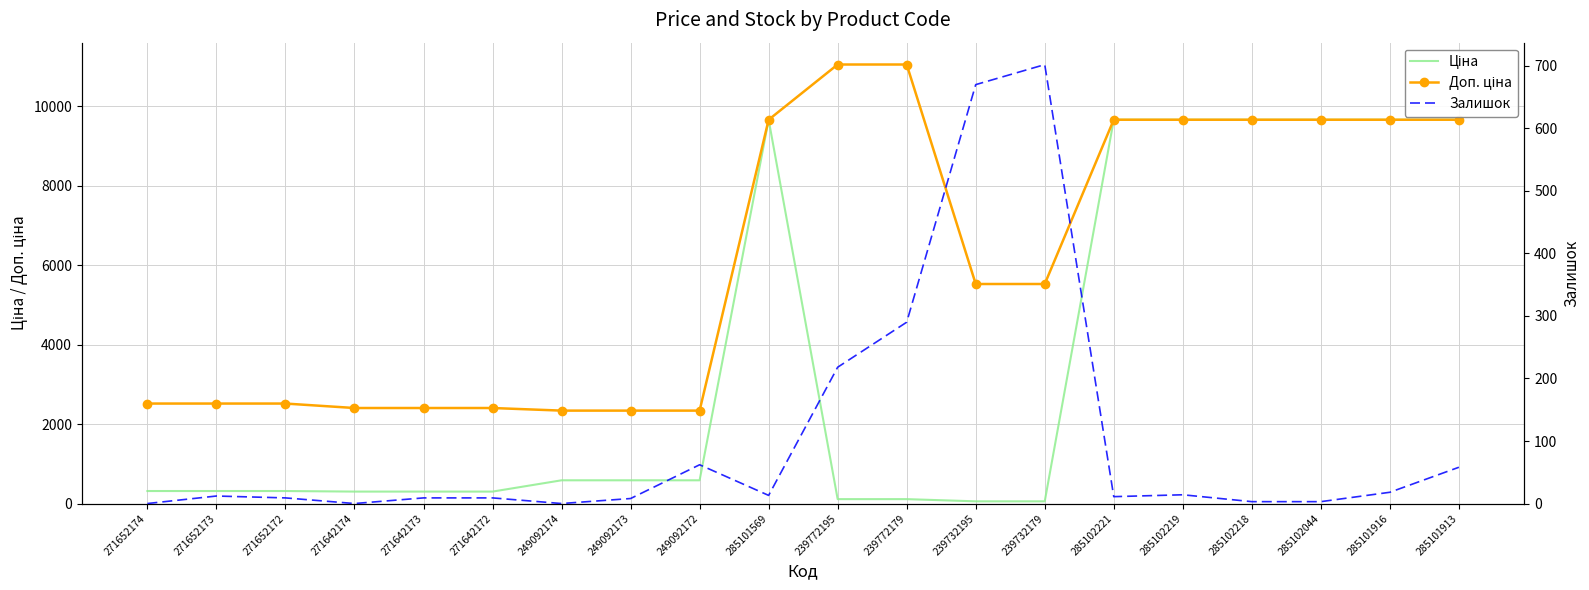

The Ціна series shows 9664.7 at 285102218. True or false?

True